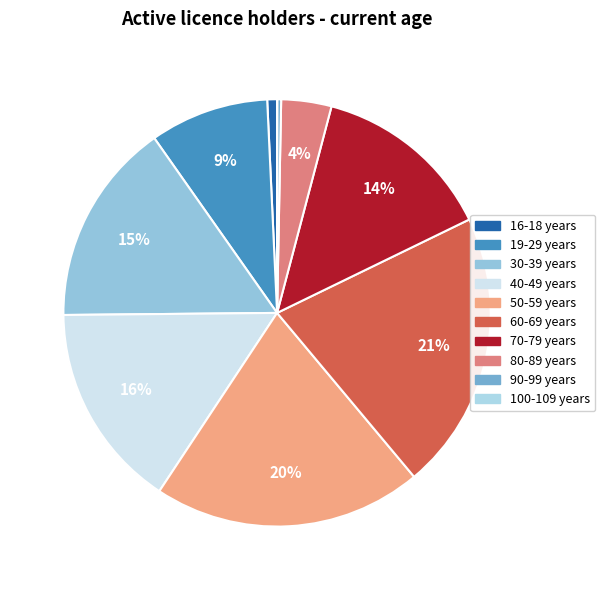

Rank the categories by value from lowest to highest.

100-109 years, 90-99 years, 16-18 years, 80-89 years, 19-29 years, 70-79 years, 30-39 years, 40-49 years, 50-59 years, 60-69 years